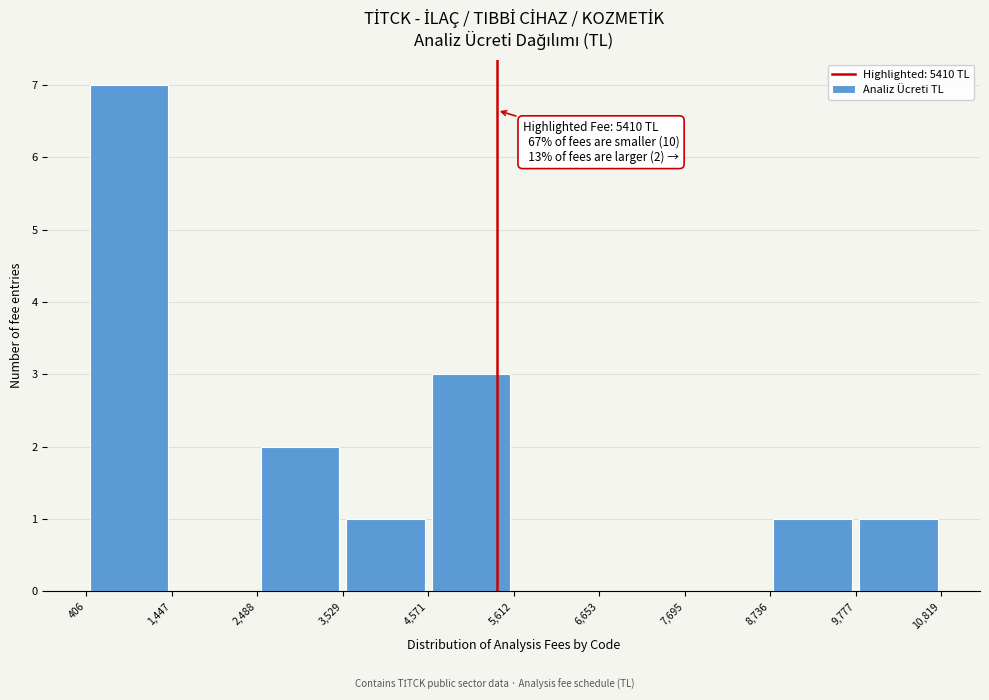

Over which range of the x-axis is the bar tallest?

406 to 1,447